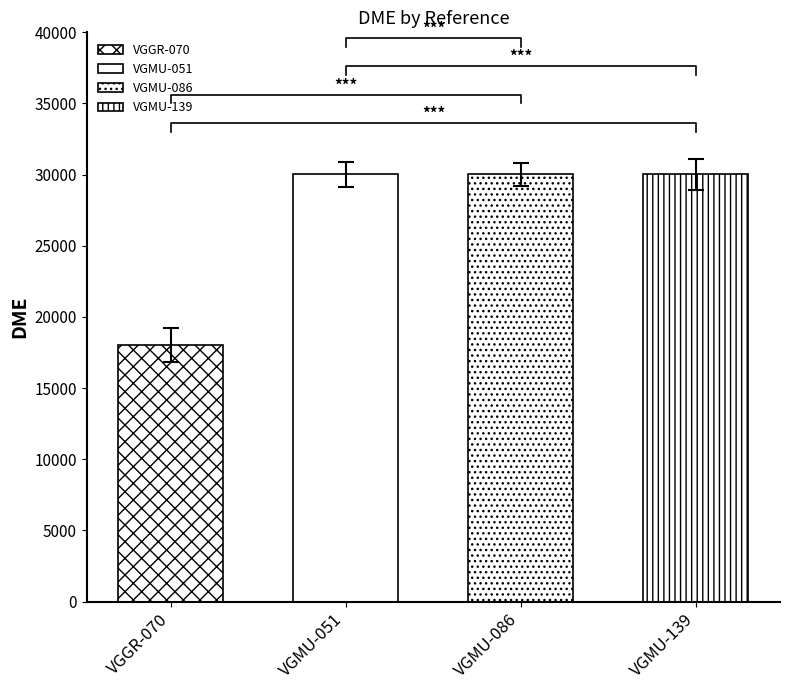

What is the difference between the maximum and minimum values in the DME series?

11986